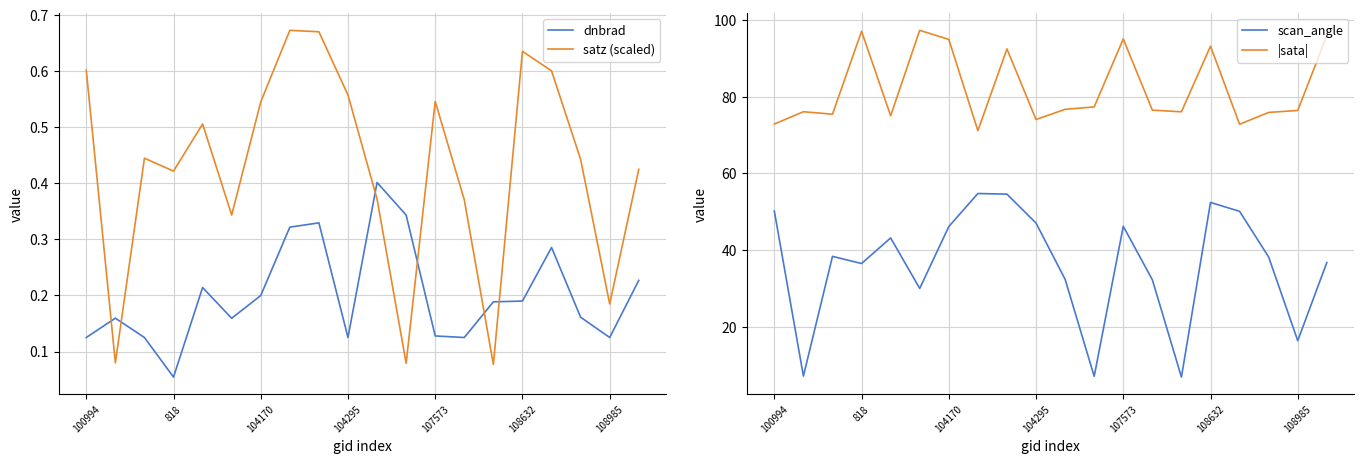

How many times do satz (scaled) and dnbrad cross each other?

6